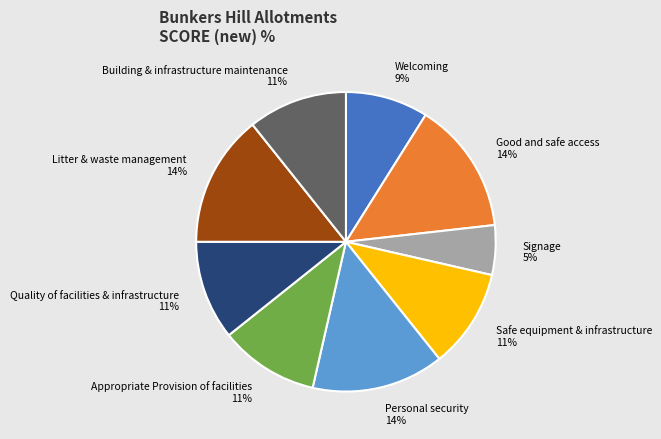

Is the sum of Appropriate Provision of facilities and Personal security greater than half?

No